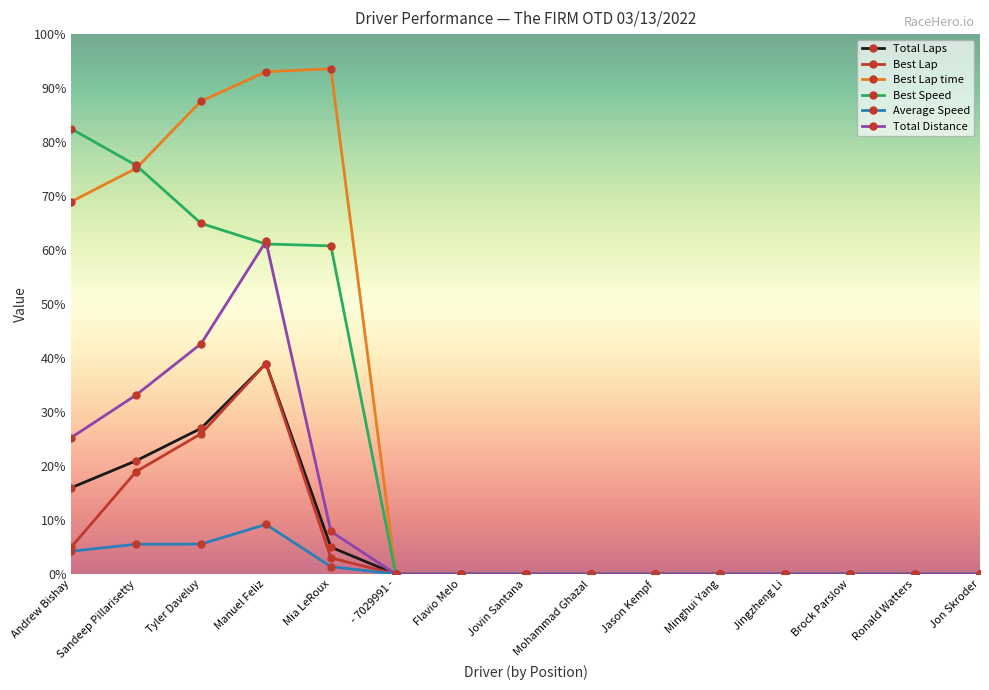

Is it true that Best Lap equals 19.0 at Sandeep Pillarisetty?

True